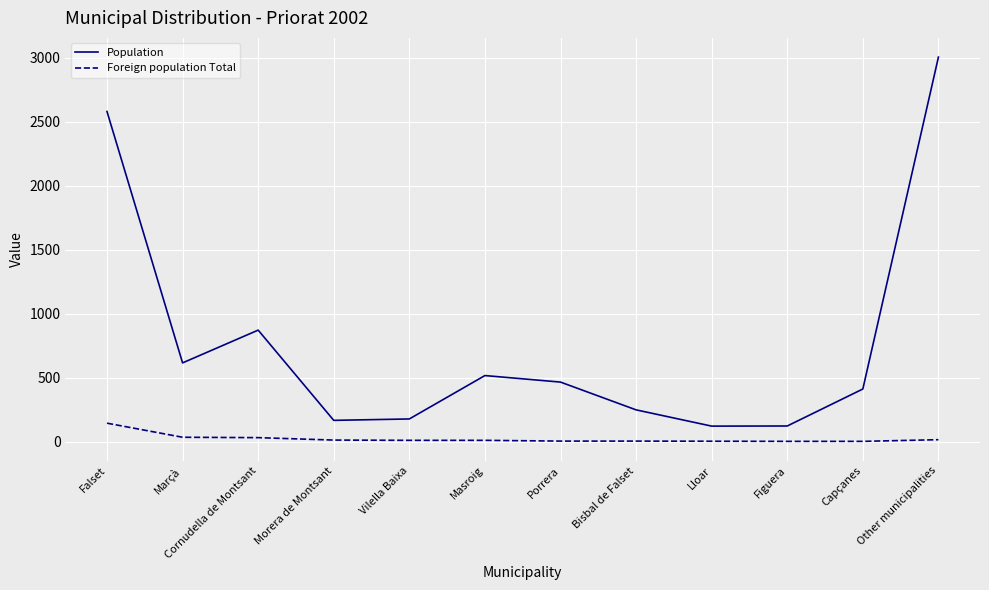

Which series has the largest range (max minus min)?

Population